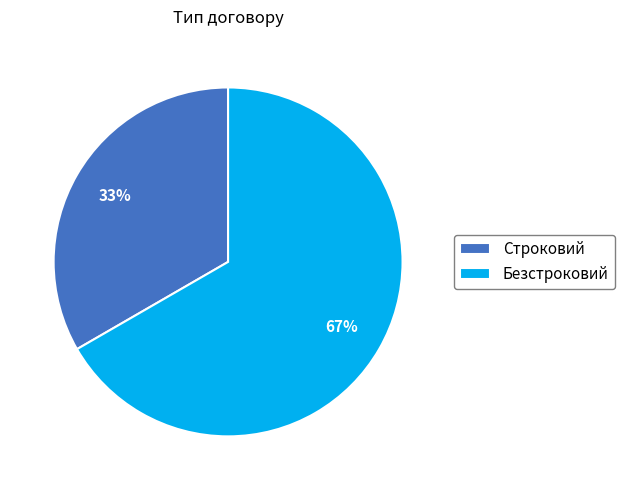

Which slice is the largest?

Безстроковий